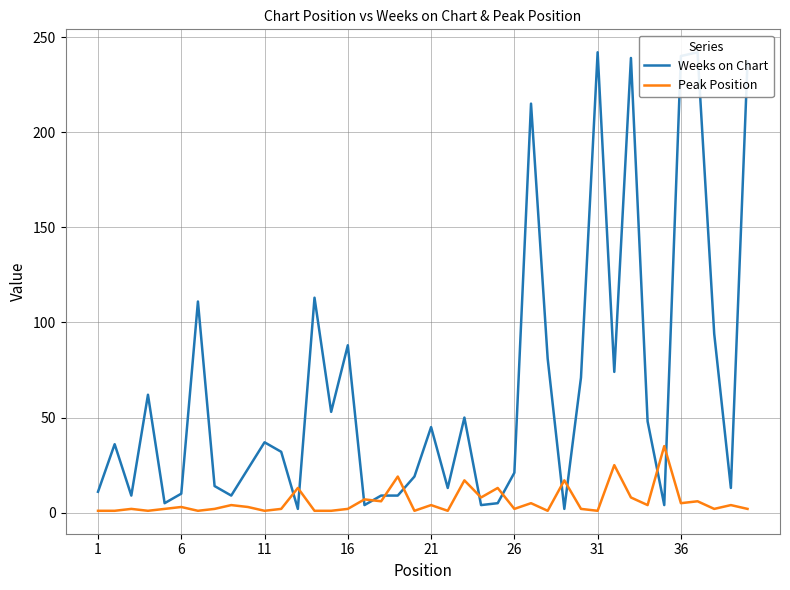

Is the value of Weeks on Chart at 32 greater than the value of Peak Position at 39?

Yes